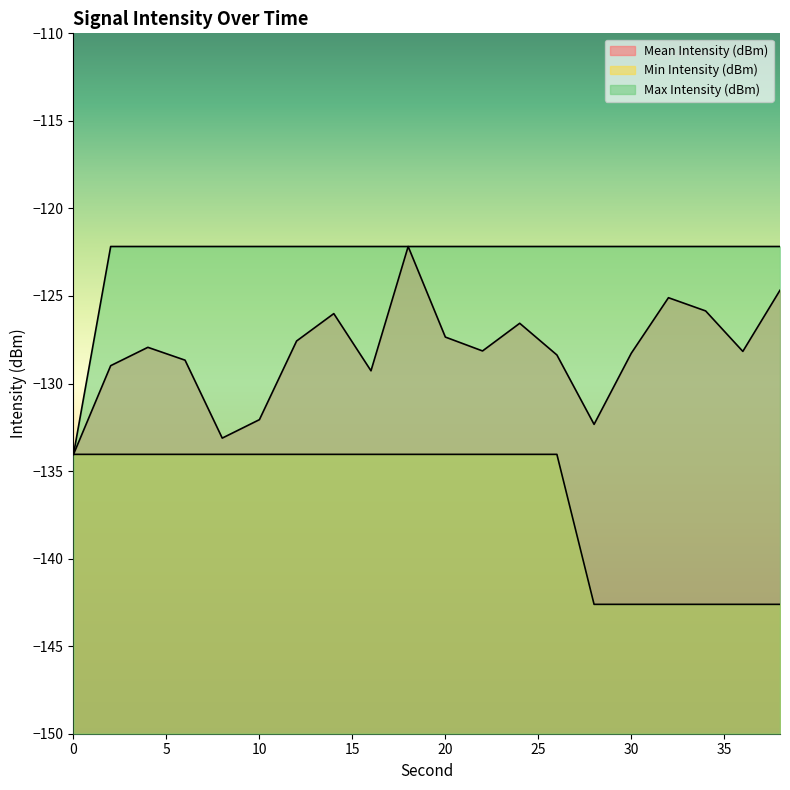

What are all the series names shown in the legend?

Mean Intensity (dBm), Min Intensity (dBm), Max Intensity (dBm)